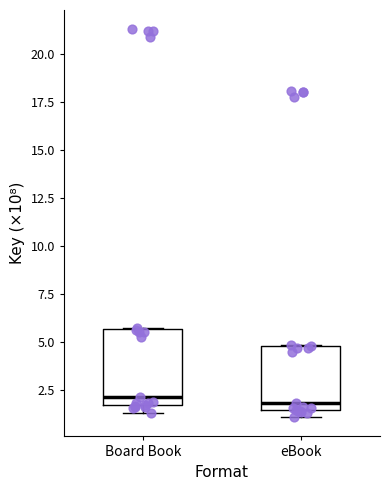

Reading left to right, read every box against the y-axis: the position of its median line, the range the box covers, and the ends of its whiskers. The values are not printed on the chart, so give them approximately, as read against the axis.

Board Book: median 2.0, box 1.5 to 5.5, whiskers 1.5 (just below the box's lower edge) to 5.5
eBook: median 2.0, box 1.5 to 5.0, whiskers 1.0 to 5.0